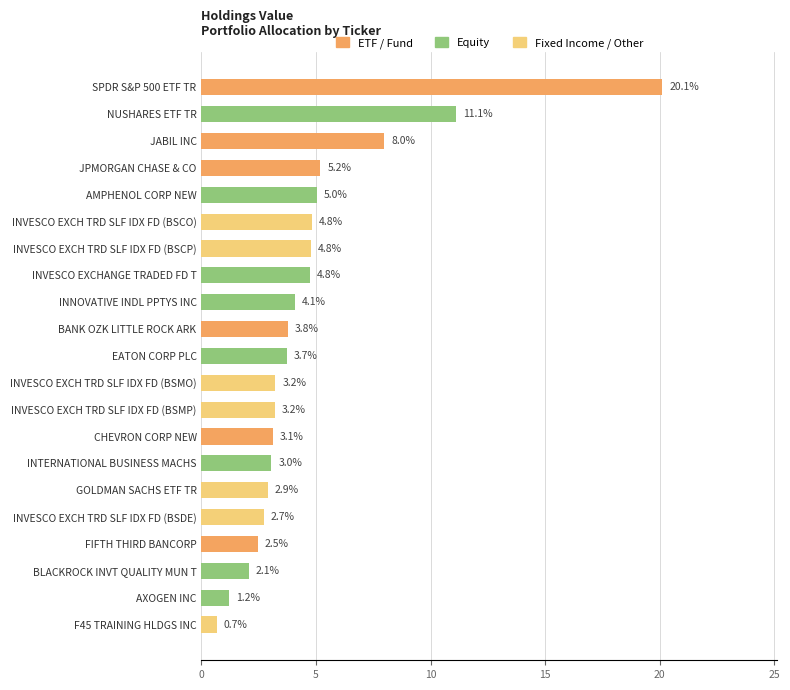

Reading top to bottom, what are all the values shown in this chart?

SPDR S&P 500 ETF TR=20.1	NUSHARES ETF TR=11.1	JABIL INC=8.0	JPMORGAN CHASE & CO=5.2	AMPHENOL CORP NEW=5.0	INVESCO EXCH TRD SLF IDX FD (BSCO)=4.8	INVESCO EXCH TRD SLF IDX FD (BSCP)=4.8	INVESCO EXCHANGE TRADED FD T=4.8	INNOVATIVE INDL PPTYS INC=4.1	BANK OZK LITTLE ROCK ARK=3.8	EATON CORP PLC=3.7	INVESCO EXCH TRD SLF IDX FD (BSMO)=3.2	INVESCO EXCH TRD SLF IDX FD (BSMP)=3.2	CHEVRON CORP NEW=3.1	INTERNATIONAL BUSINESS MACHS=3.0	GOLDMAN SACHS ETF TR=2.9	INVESCO EXCH TRD SLF IDX FD (BSDE)=2.7	FIFTH THIRD BANCORP=2.5	BLACKROCK INVT QUALITY MUN T=2.1	AXOGEN INC=1.2	F45 TRAINING HLDGS INC=0.7